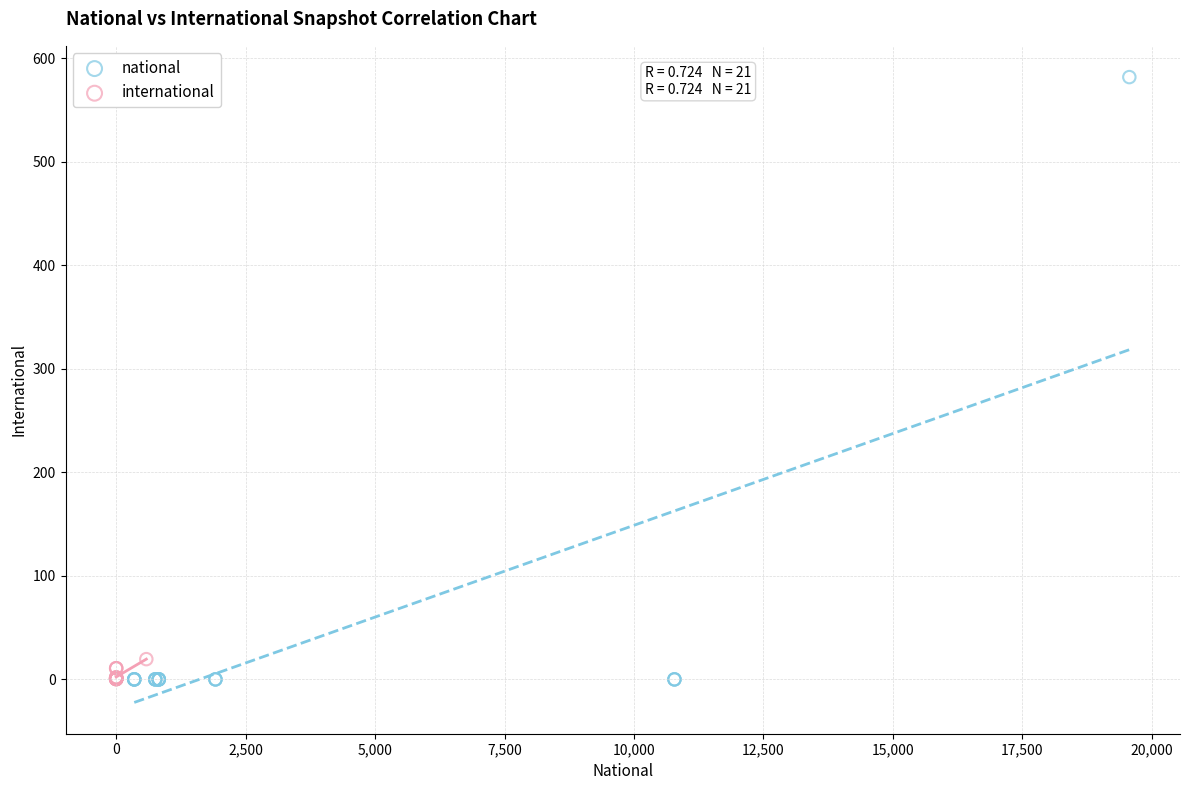

Which series reaches the maximum Y coordinate?

national